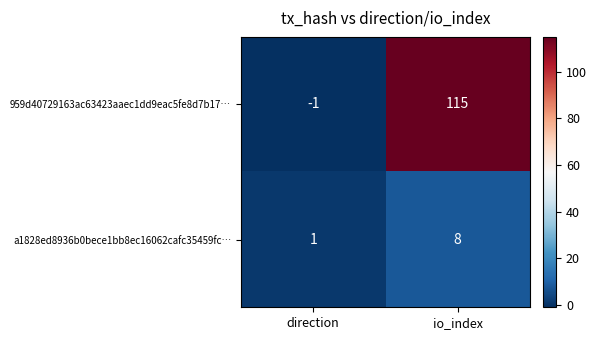

What value does the 959d40729163ac63423aaec1dd9eac5fe8d7b17… series have at io_index?

115